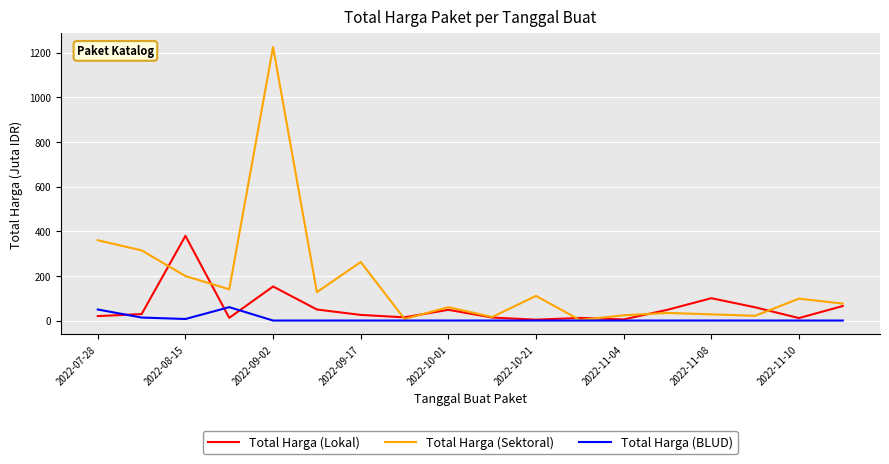

How many values in the Total Harga (Sektoral) series are below 98?

9